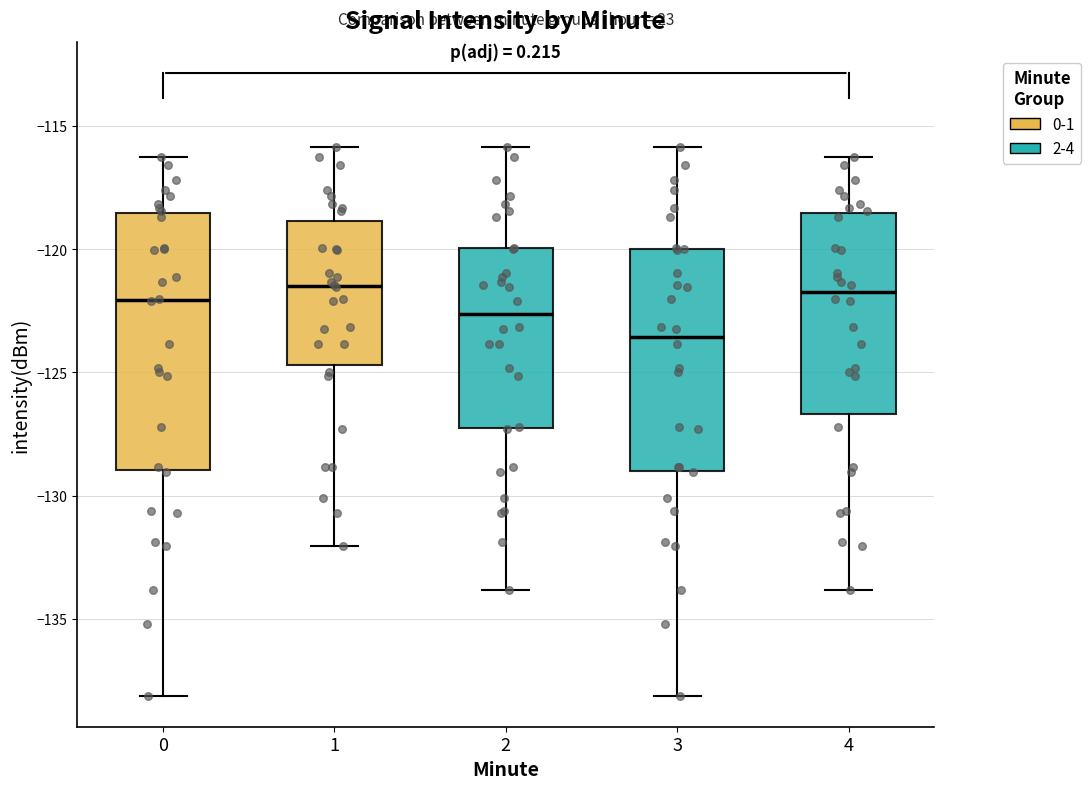

Reading left to right, transcribe this box plot: for each box, give where its median line is, the range the box spans, and where its two whiskers end, as read against the y-axis. The values are not printed on the chart, so give them approximately, as read against the axis.

0: median -122.0, box -129.0 to -118.5, whiskers -138.0 to -116.0
1: median -121.5, box -124.5 to -119.0, whiskers -132.0 to -116.0
2: median -122.5, box -127.5 to -120.0, whiskers -134.0 to -116.0
3: median -123.5, box -129.0 to -120.0, whiskers -138.0 to -116.0
4: median -121.5, box -126.5 to -118.5, whiskers -134.0 to -116.0